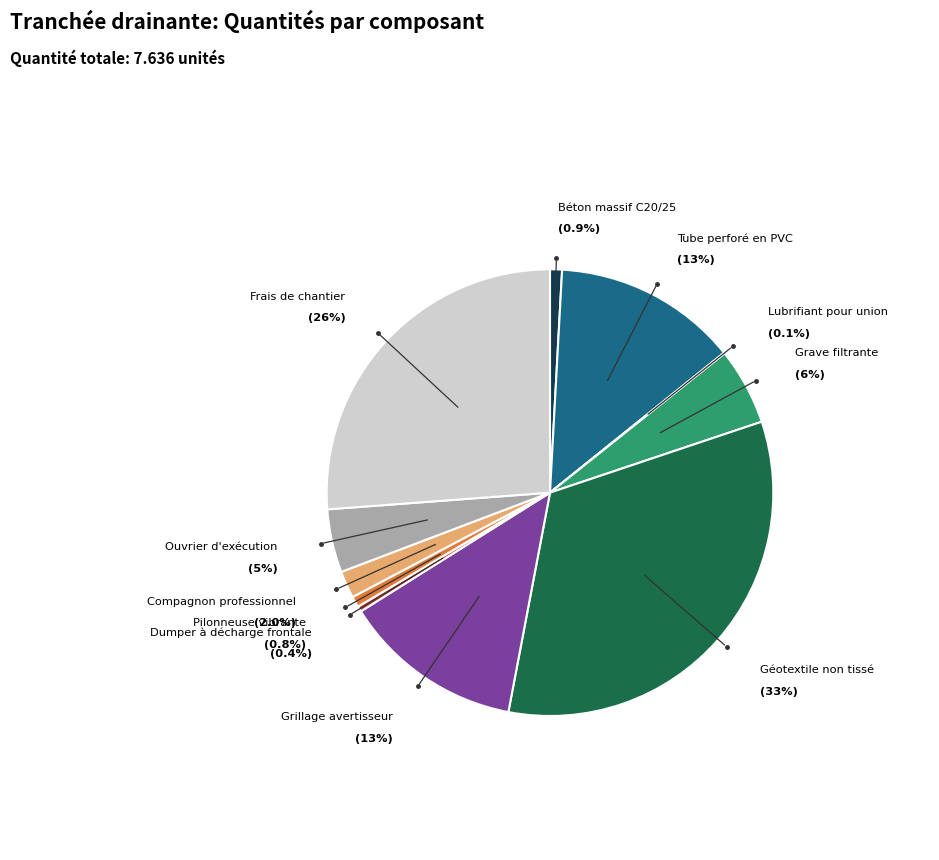

Which has a higher value, Ouvrier d'exécution or Géotextile non tissé?

Géotextile non tissé